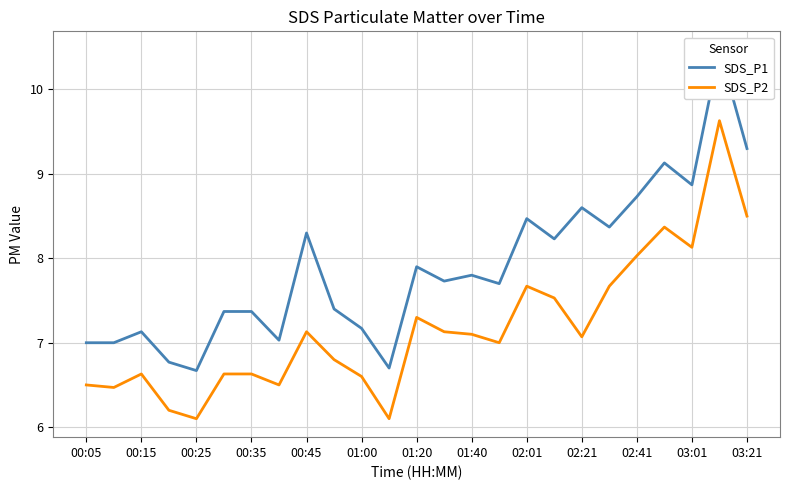

Is this an area chart (filled region under the line)?

No